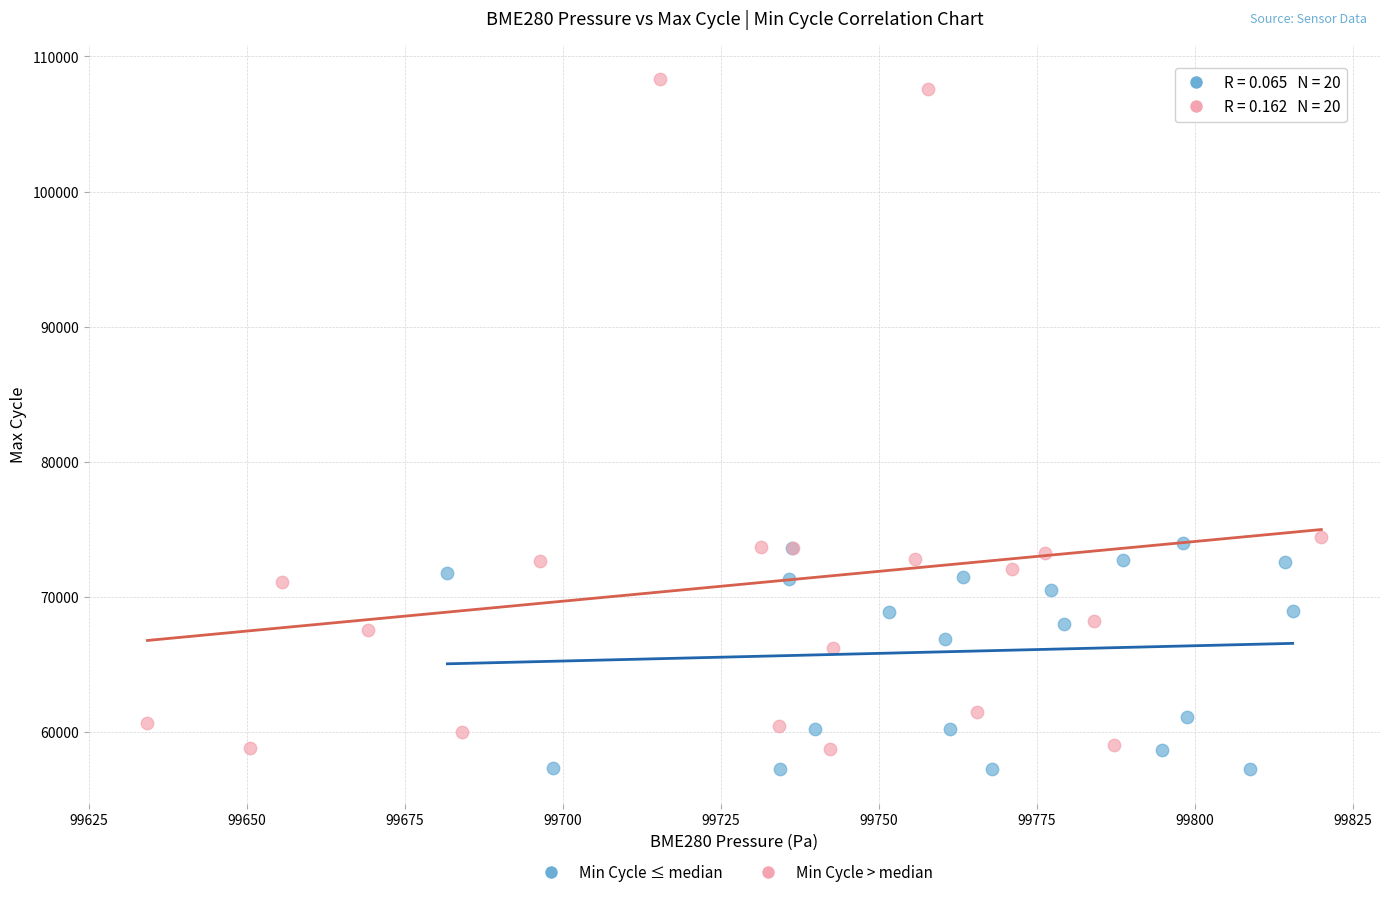

Which series contains the highest Y value?

Min Cycle > median